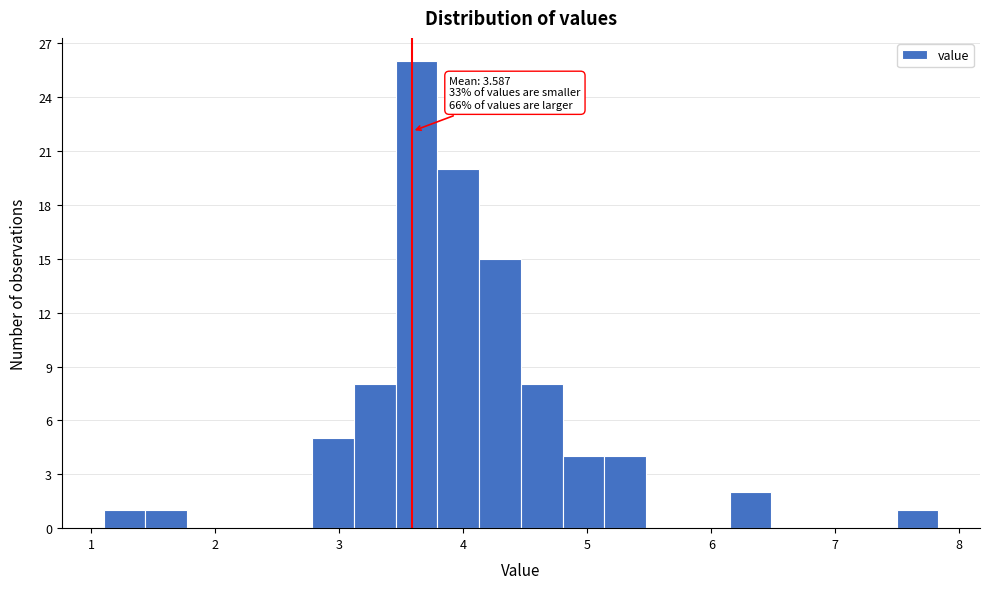

Read against the x-axis, roughly where is the centre of the tallest bar?

3.6